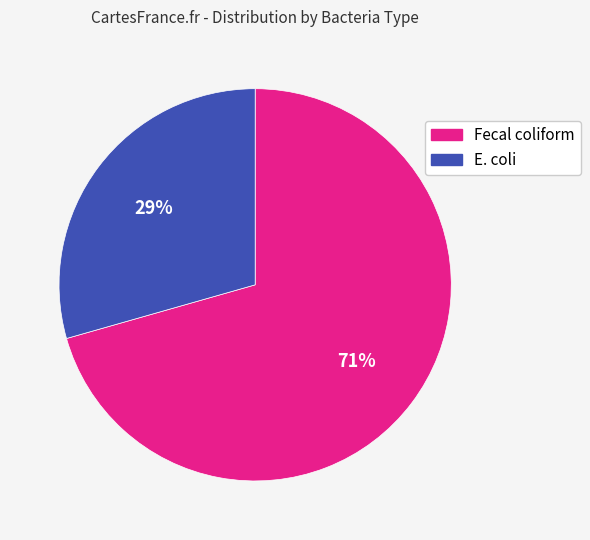

The Fecal coliform slice represents 71% of the pie. True or false?

True